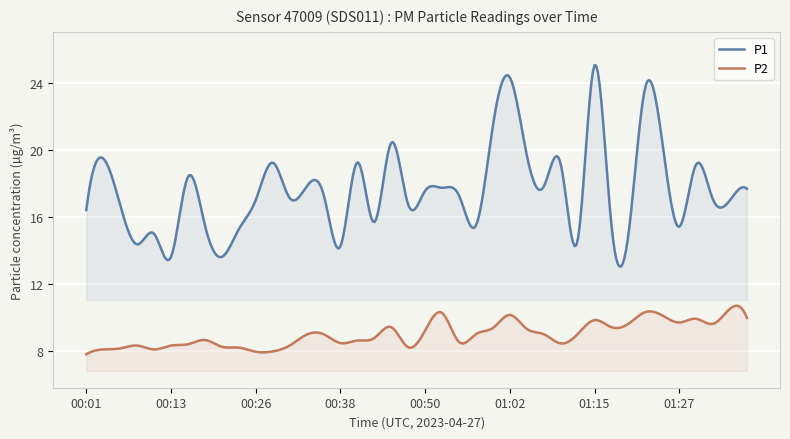

List the series in order of their overall mean, highest first.

P1, P2